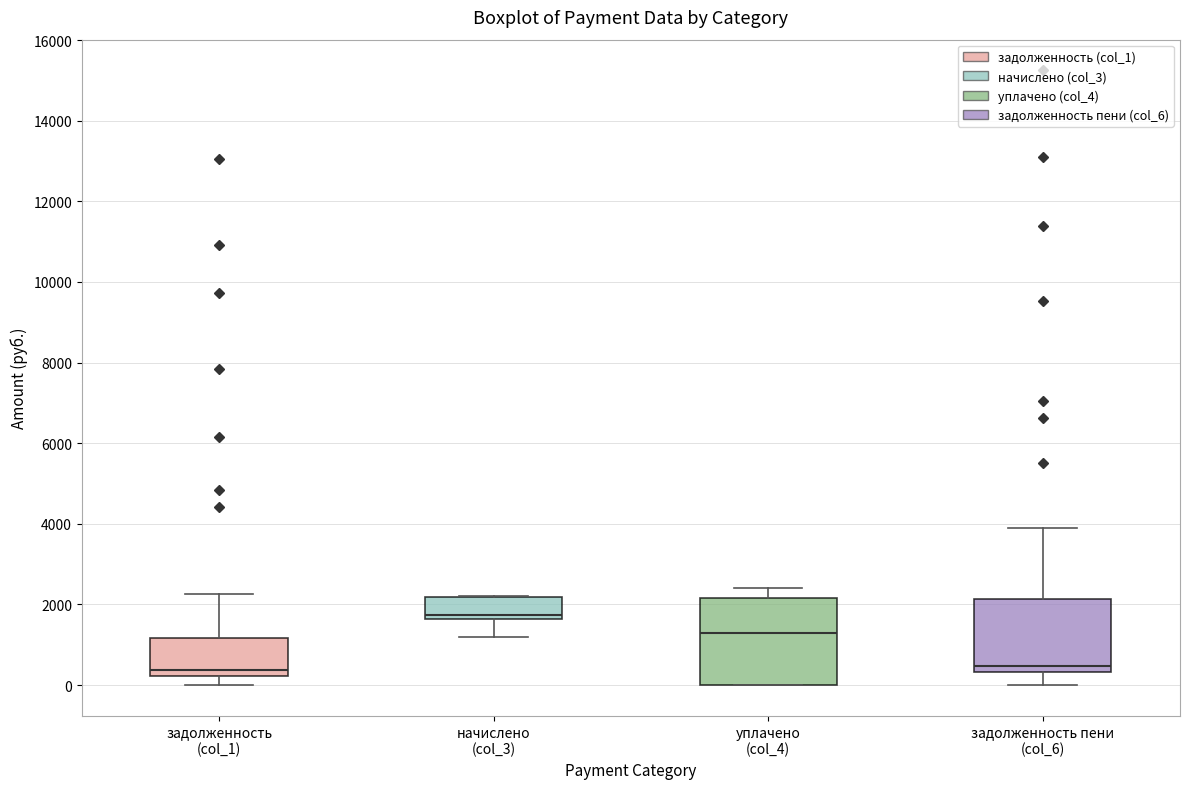

Reading left to right, transcribe this box plot: for each box, give where its median line is, the range the box spans, and where its two whiskers end, as read against the y-axis. The values are not printed on the chart, so give them approximately, as read against the axis.

задолженность (col_1): median 400, box 200 to 1200, whiskers 0 to 2200
начислено (col_3): median 1800, box 1600 to 2200, whiskers 1200 to 2200
уплачено (col_4): median 1200, box 0 to 2200, whiskers 0 to 2400
задолженность пени (col_6): median 400 (just above the box's lower edge), box 400 to 2200, whiskers 0 to 4000